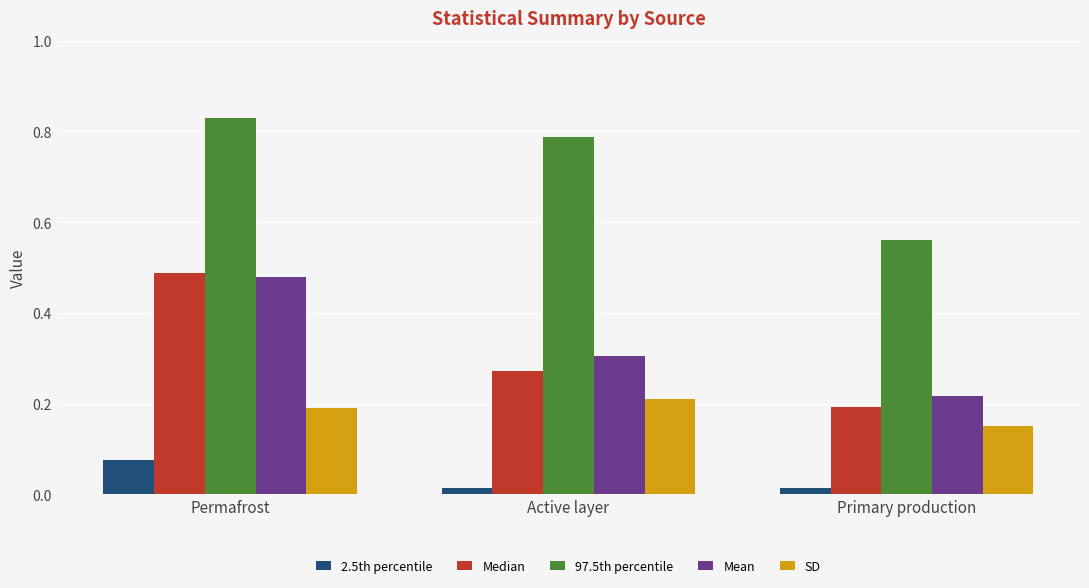

Which series has the widest spread of values?

Median